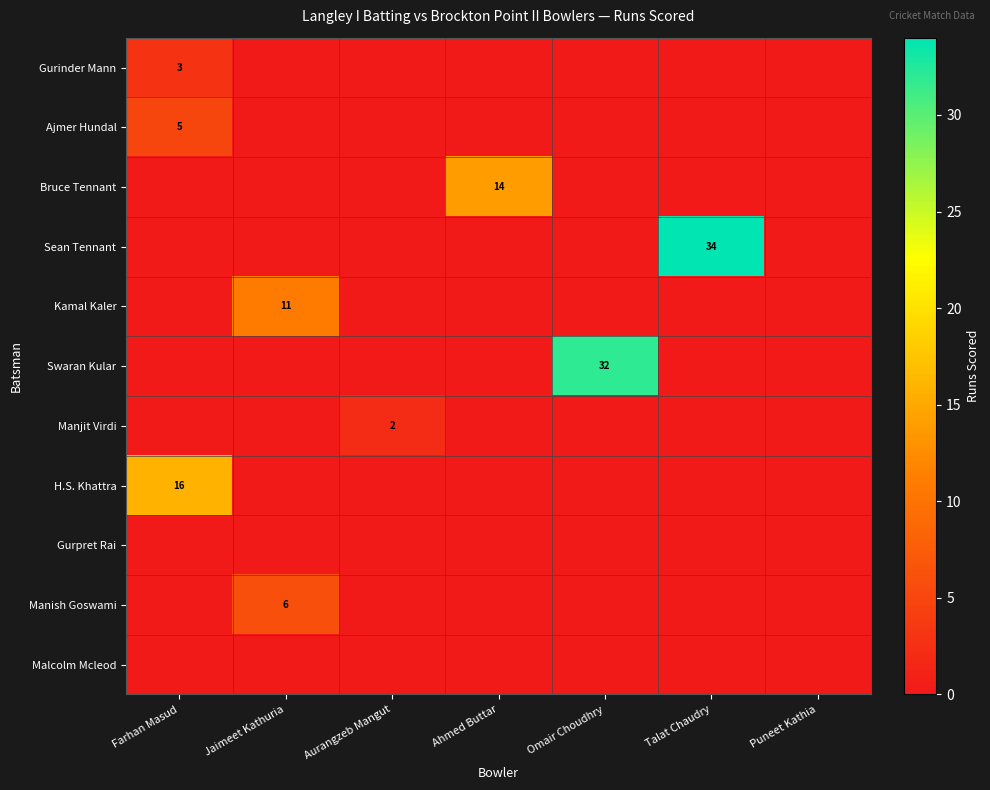

How many categories are shown in the chart?

7